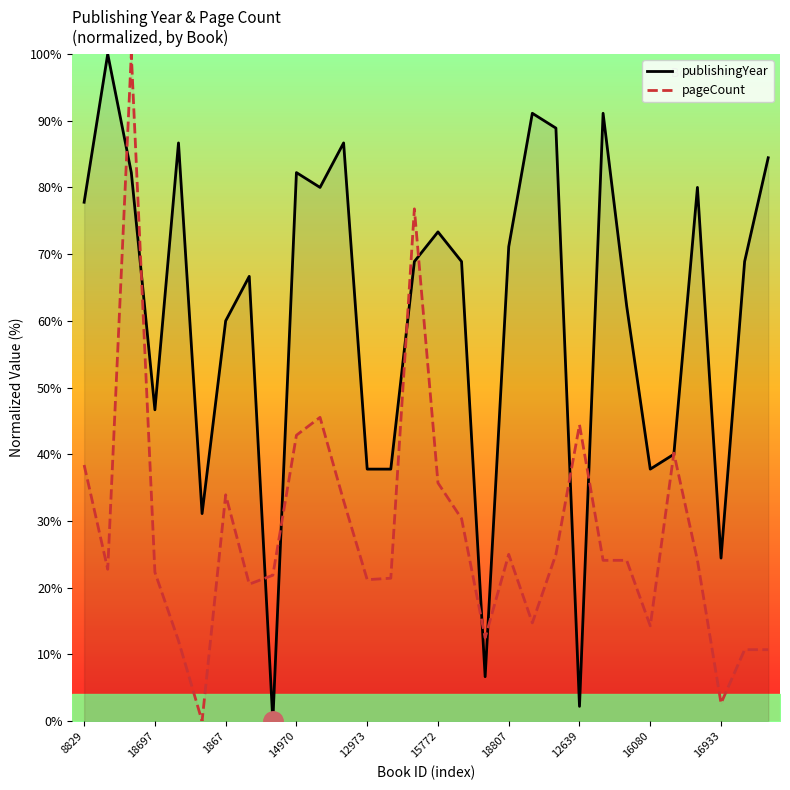

What is the greatest value displayed?

100.0